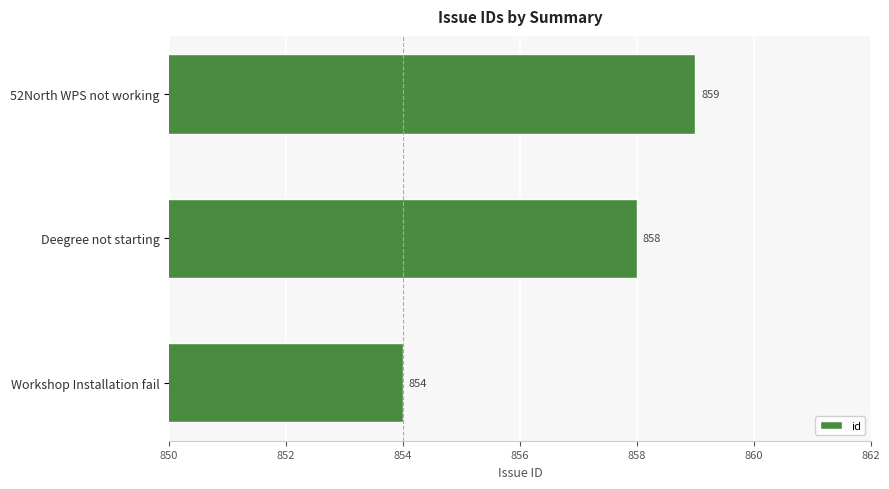

At which label is the value closest to 856?

Workshop Installation fail